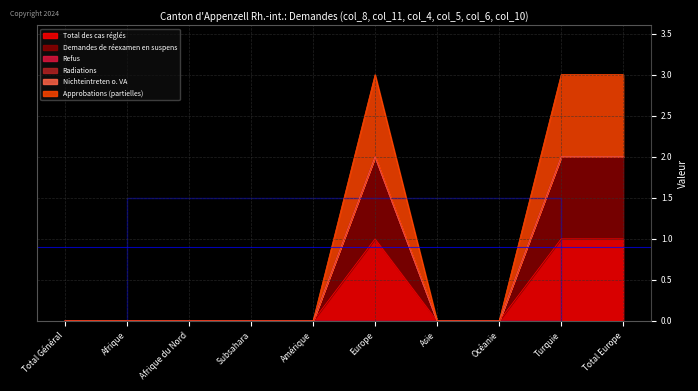

True or false: Demandes de réexamen en suspens and Total des cas réglés cross at least once.

False